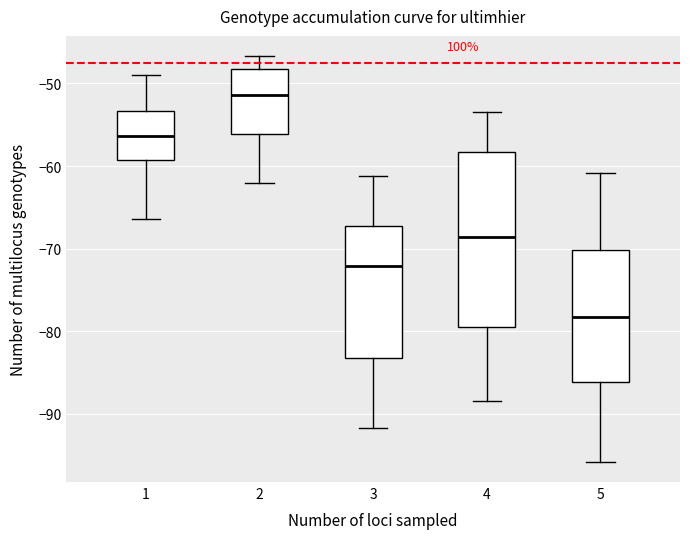

Which box is the tallest, from its lower edge to its upper edge?

4